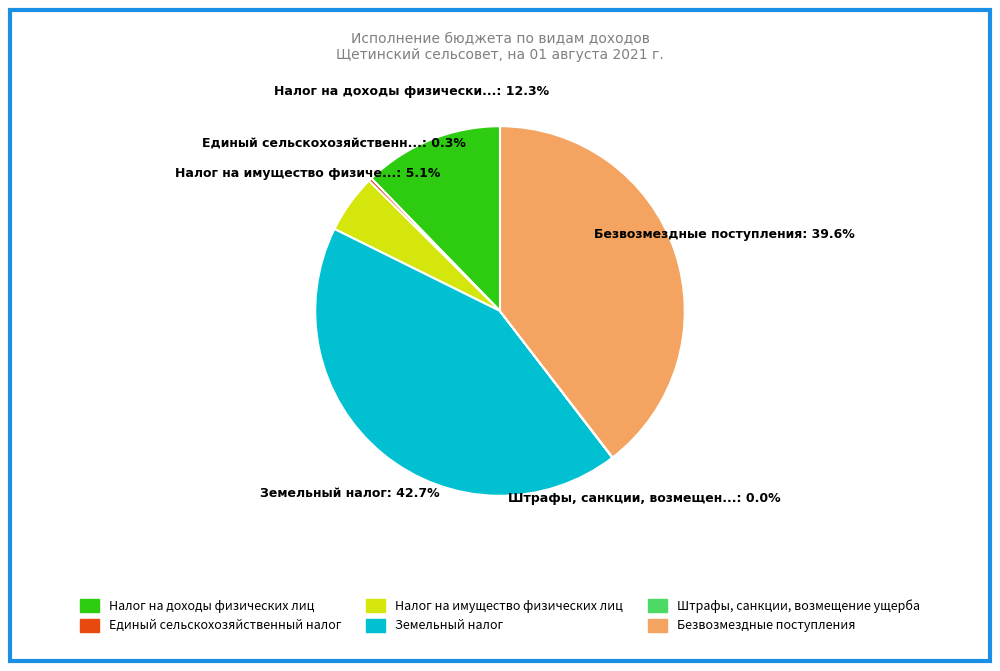

Is the sum of Налог на имущество физических лиц and Единый сельскохозяйственный налог greater than half?

No